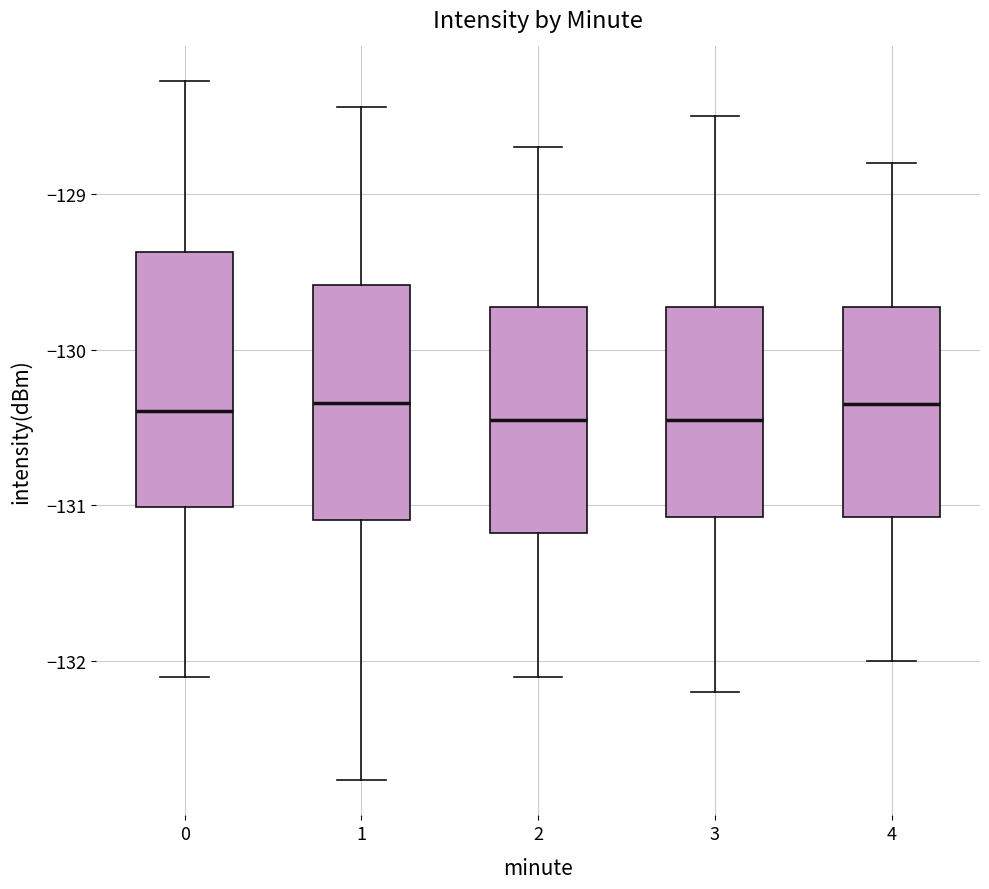

Where does the median line of the box at x = 1 sit on the y-axis? The values are not printed on the chart, so give them approximately, as read against the axis.

-130.3